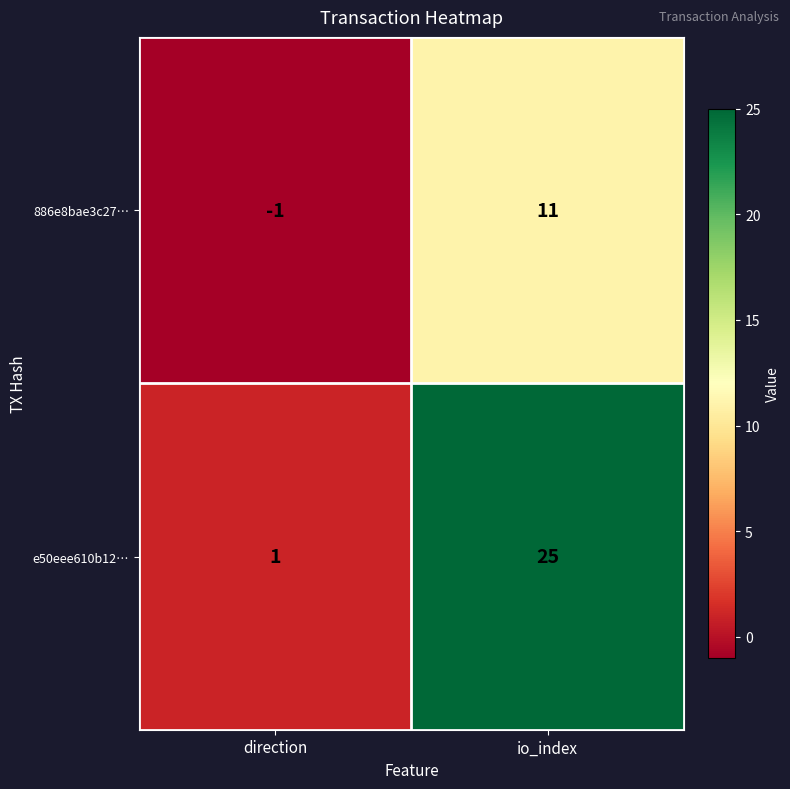

How many values in the 886e8bae3c27… series are below 11?

1